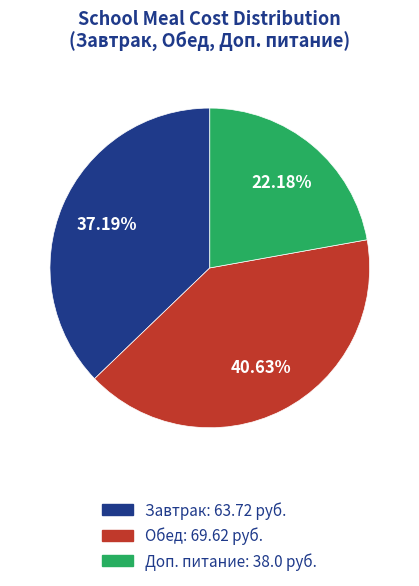

What is the smallest slice in the pie chart?

Доп. питание